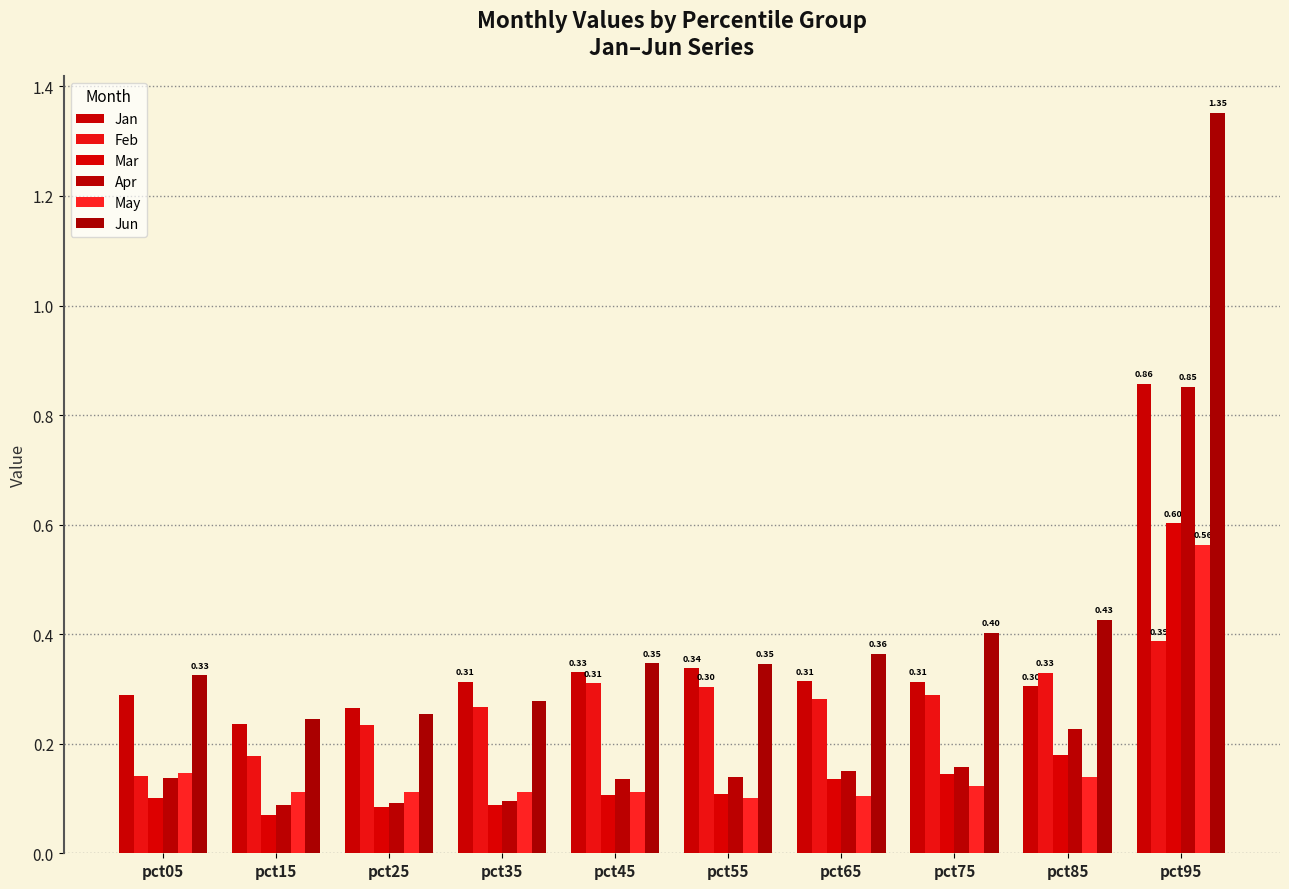

What is the total value across all series at pct75?

1.4